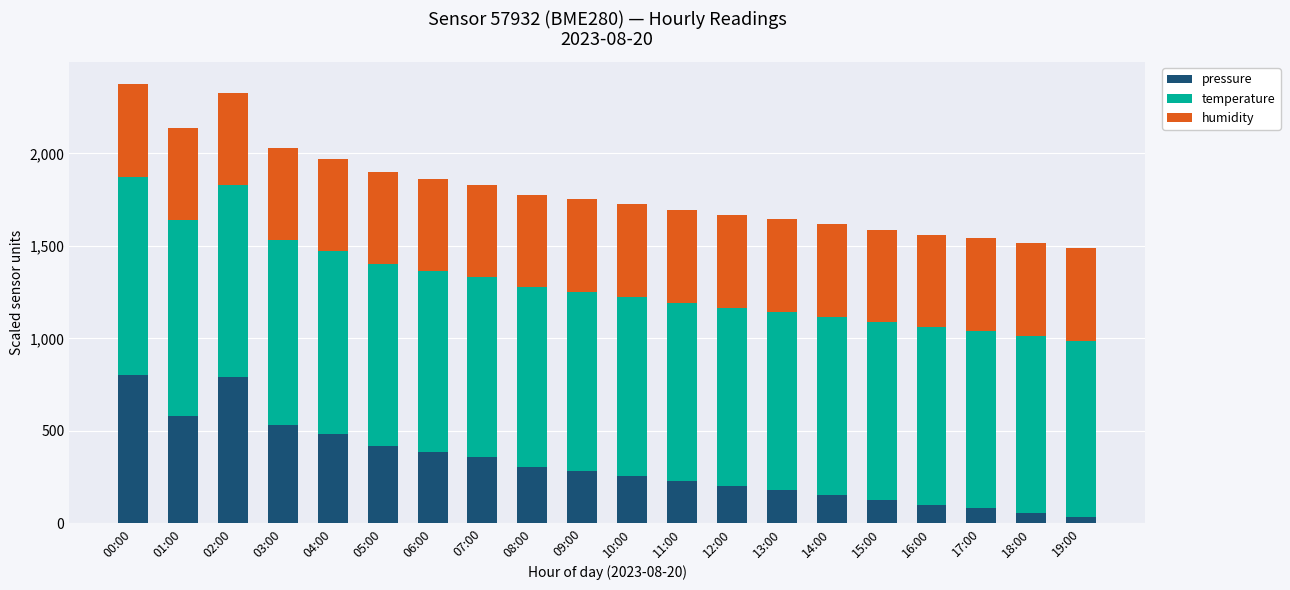

What is the average value of the pressure series?

319.0